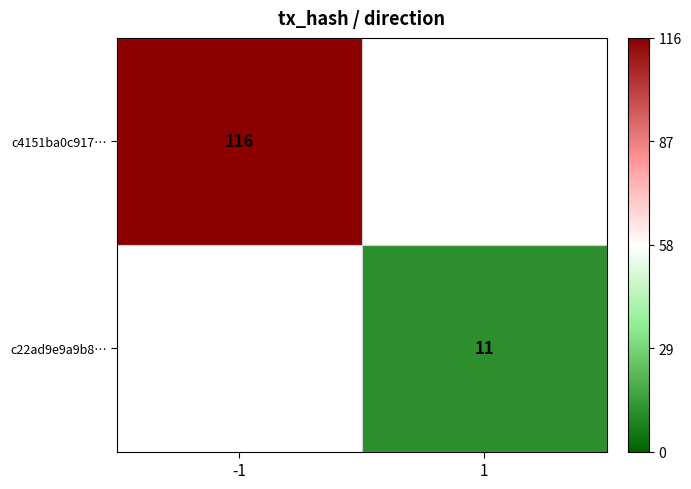

The c4151ba0c917… series shows 75 at -1. True or false?

False